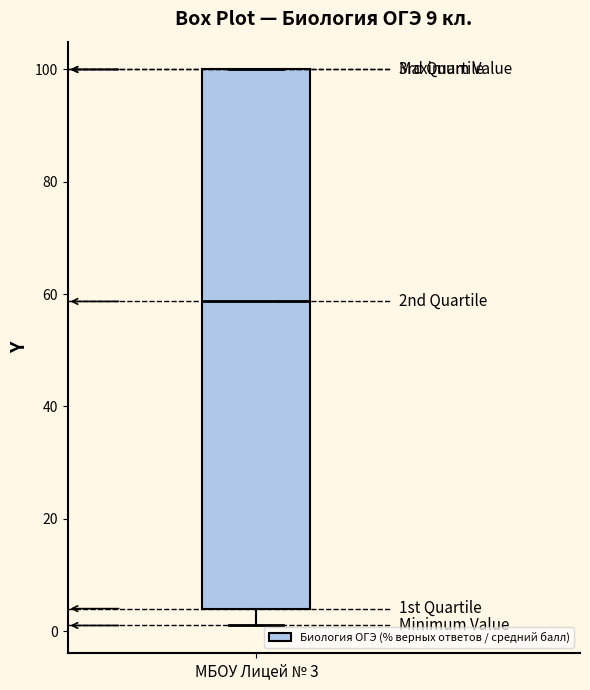

Transcribe this box plot: give where the median line is, the range the box spans, and where the two whiskers end, as read against the y-axis. The values are not printed on the chart, so give them approximately, as read against the axis.

median 58, box 4 to 100, whiskers 2 to 100